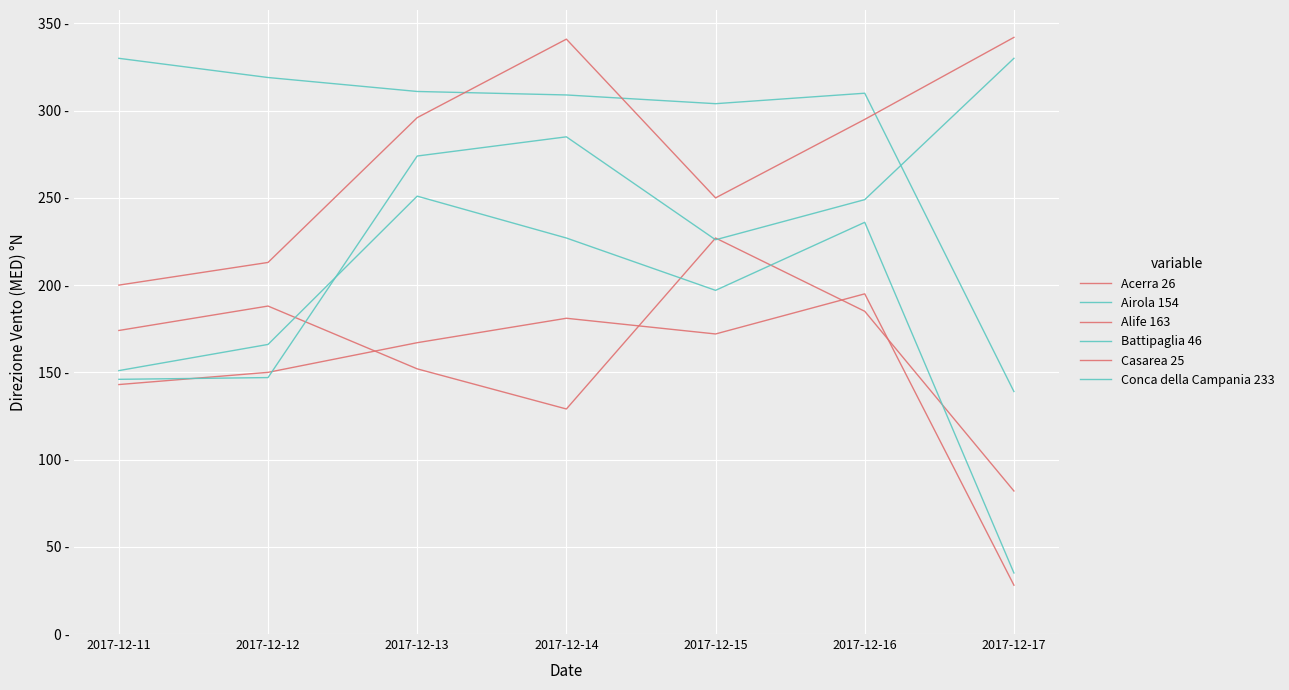

At how many categories does at least one series exceed 152?

7